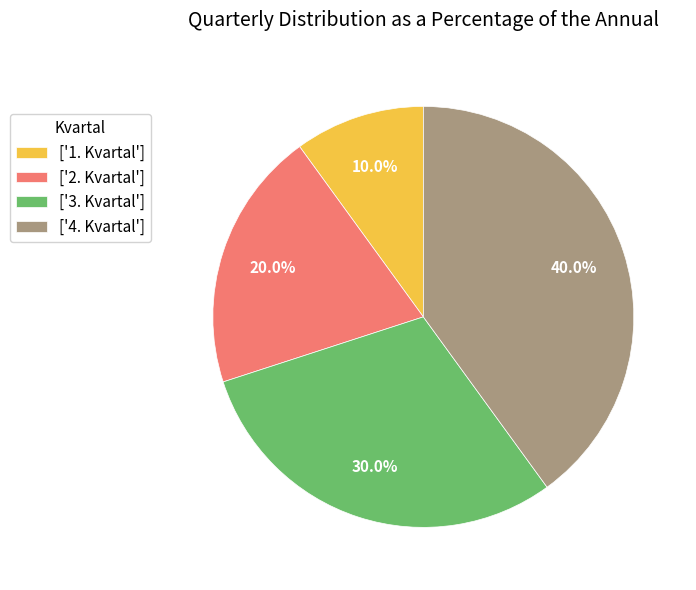

Which has a higher value, ['1. Kvartal'] or ['4. Kvartal']?

['4. Kvartal']